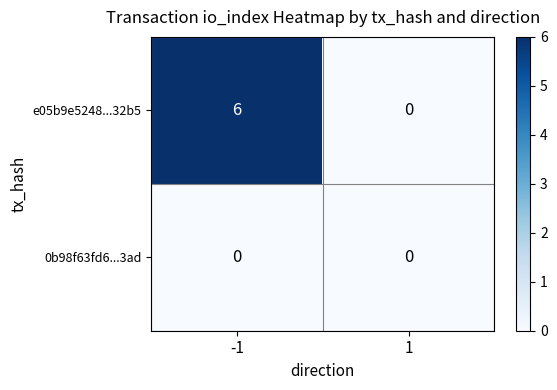

What is the total value across all series at -1?

6